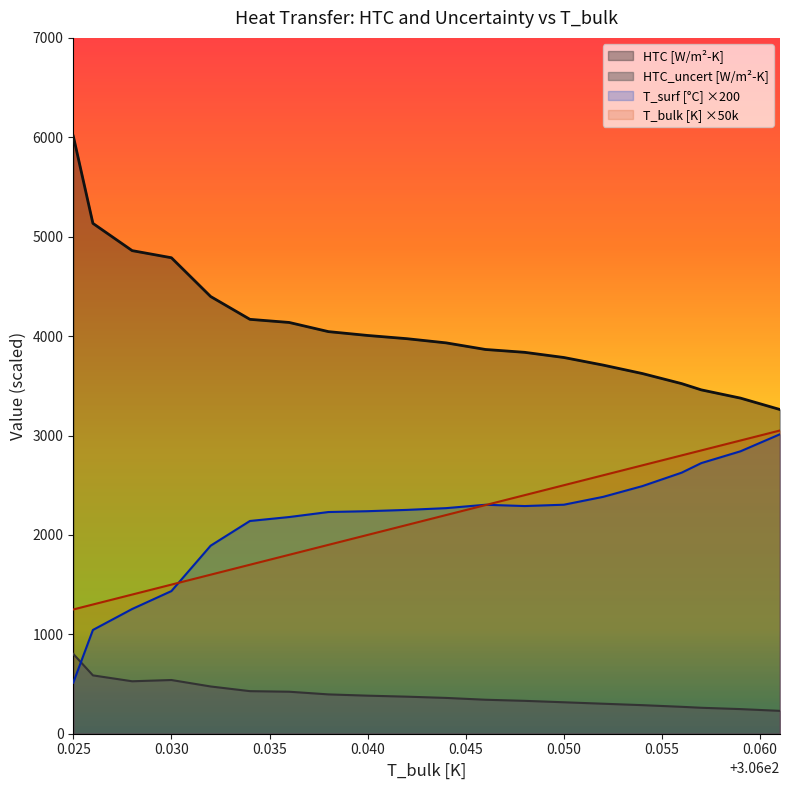

At how many categories does at least one series exceed 4227?

5